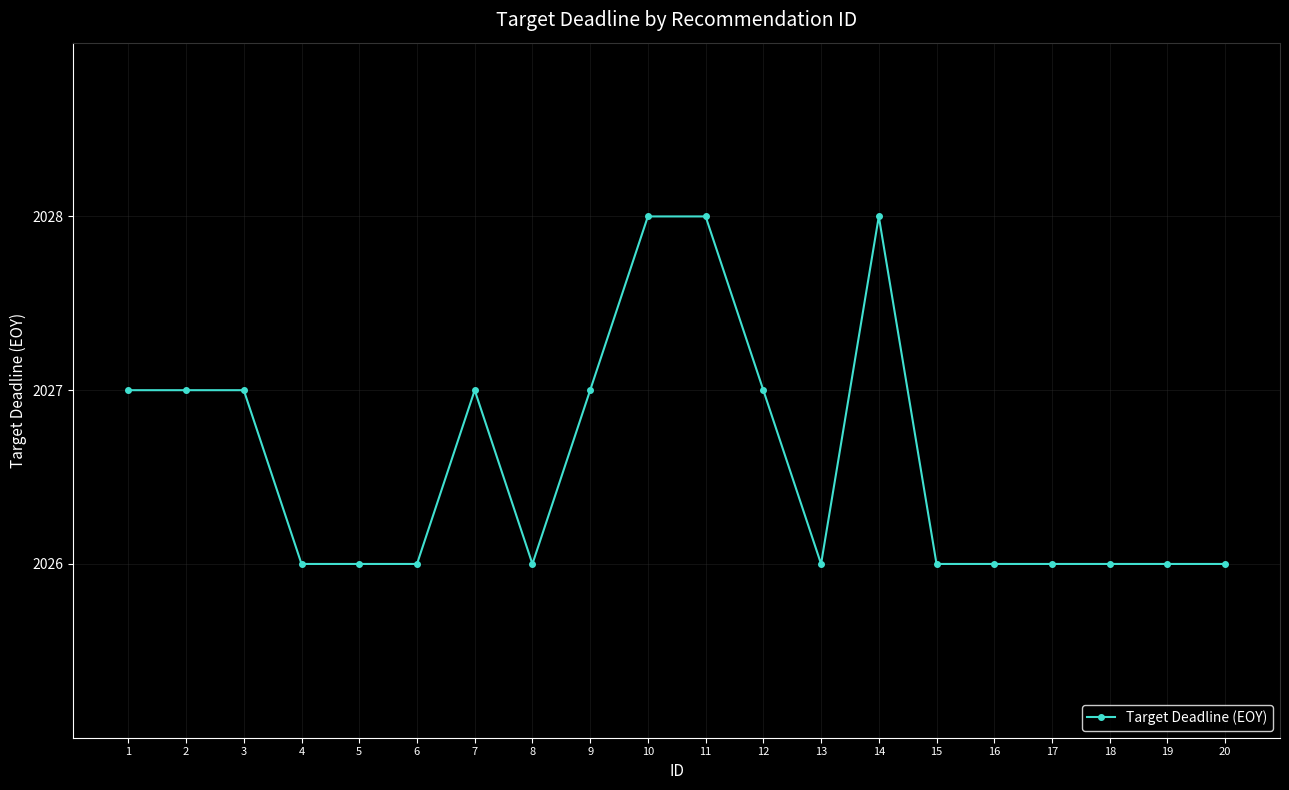

The chart shows a value of 2026 at 16. True or false?

True